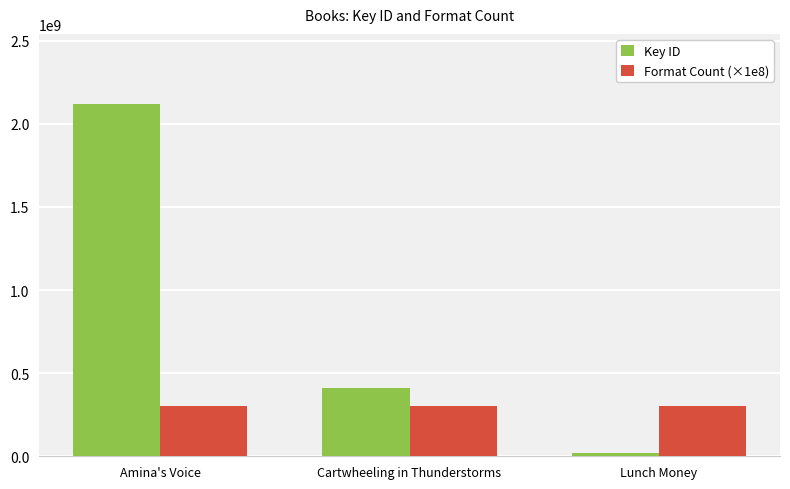

The value of Key ID at Cartwheeling in Thunderstorms is 173235080. True or false?

False